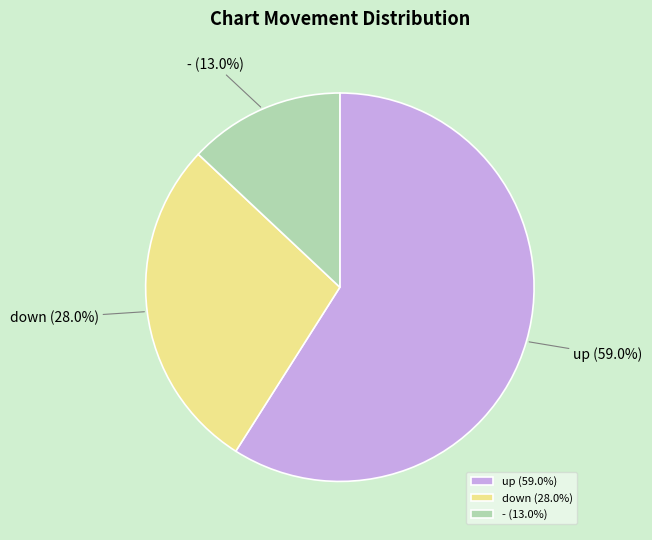

The down slice represents 13% of the pie. True or false?

False